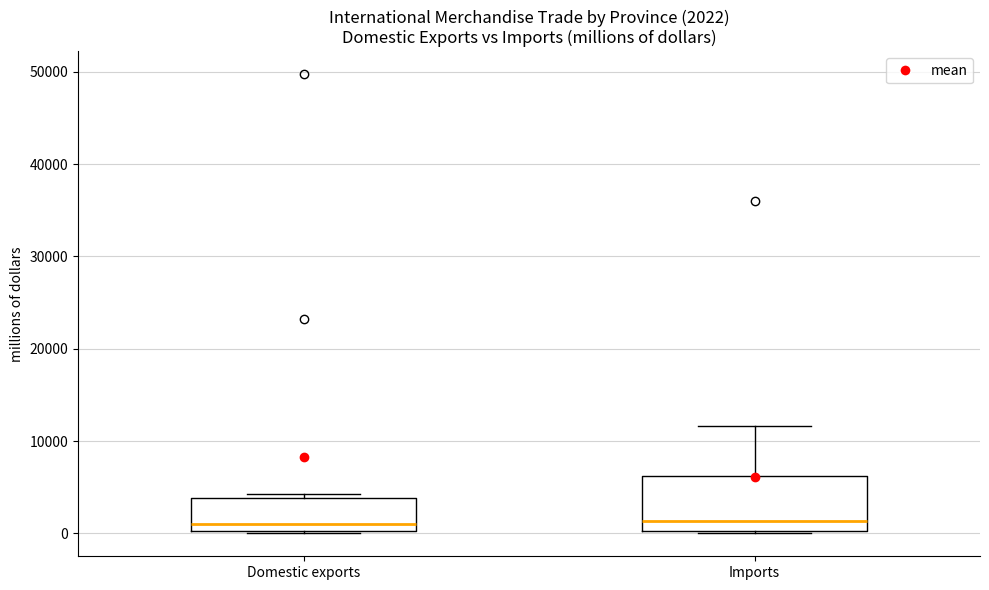

Which box is the tallest, from its lower edge to its upper edge?

Imports